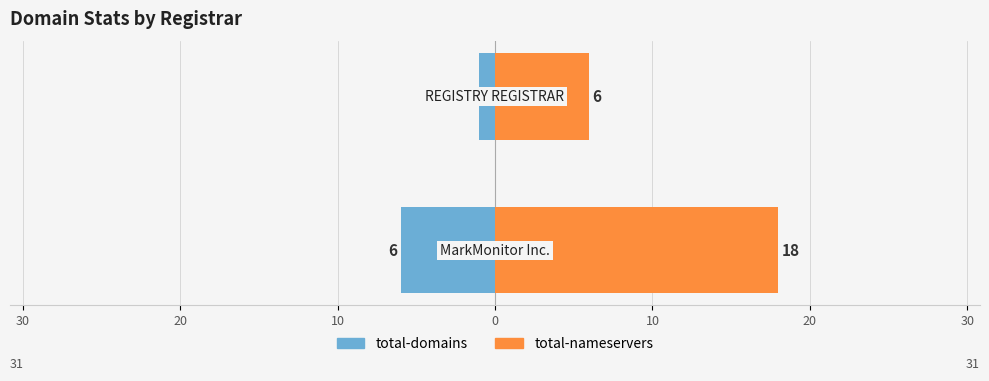

The value of total-nameservers at 30 is 11. True or false?

False